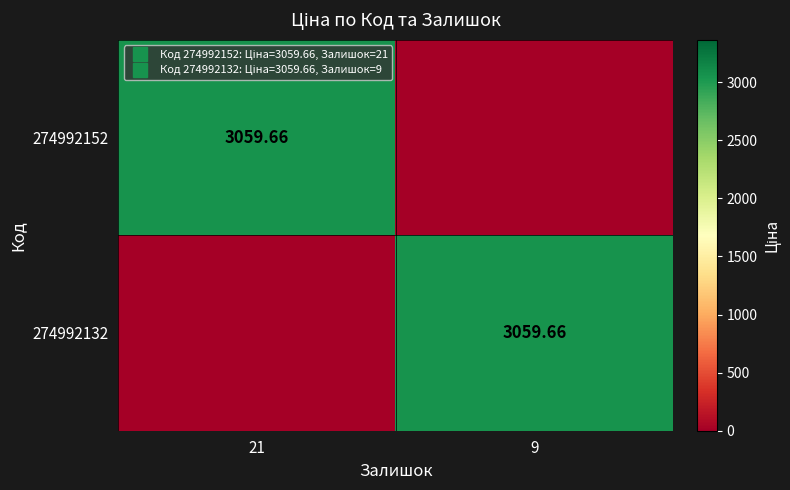

What is the total value across all series at 9?

3059.7